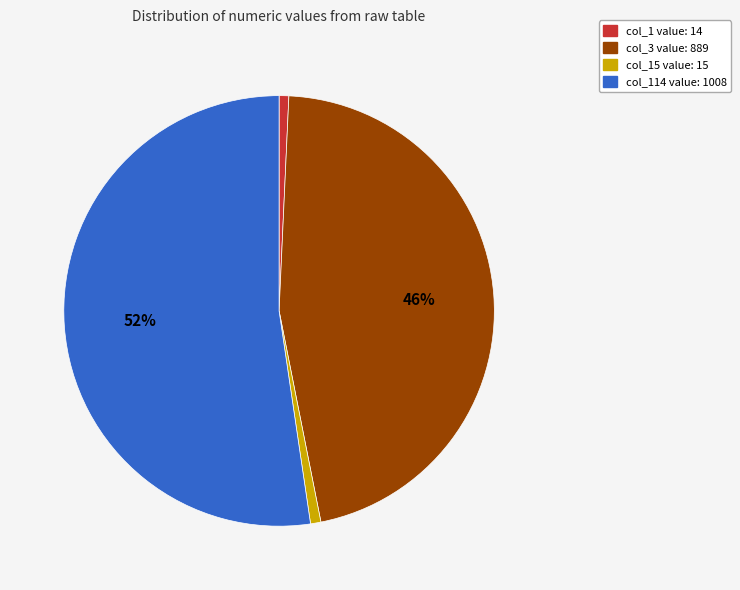

True or false: col_114 value: 1008 accounts for 52% of the total.

True